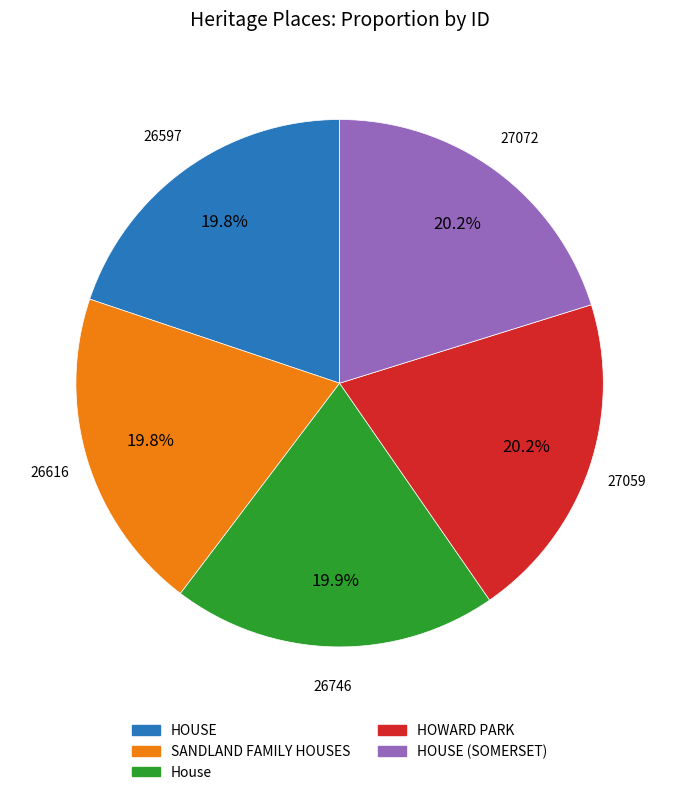

Is there any slice that represents more than half of the pie?

No